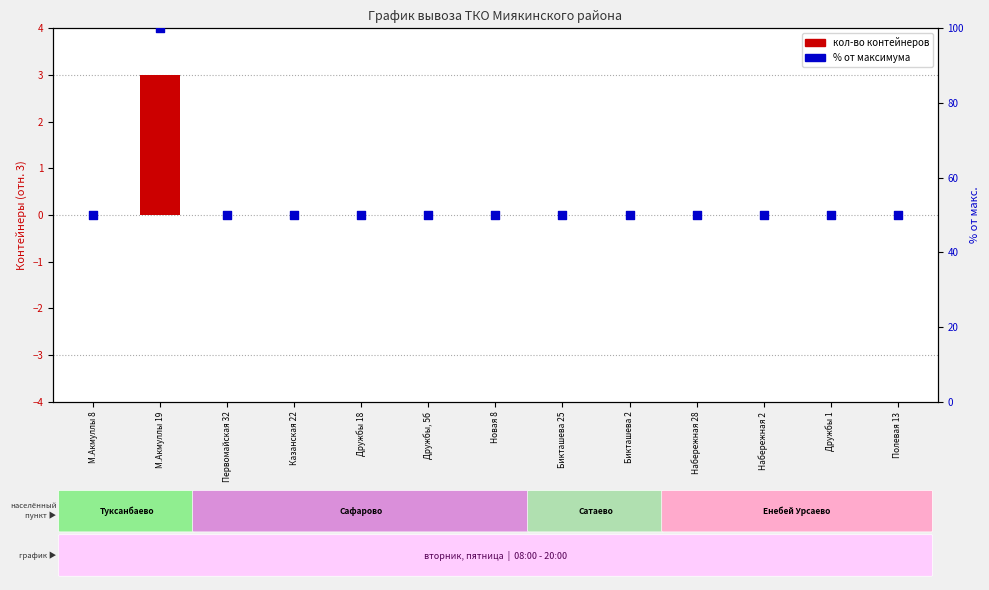

Which series has the widest spread of Y values?

% от макс. кол-ва